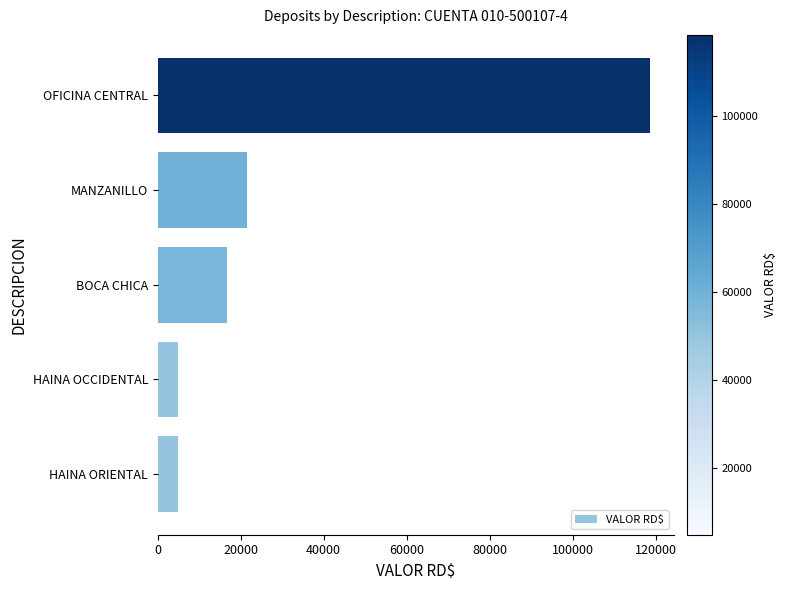

True or false: the data shows 4960.0 at HAINA OCCIDENTAL.

True